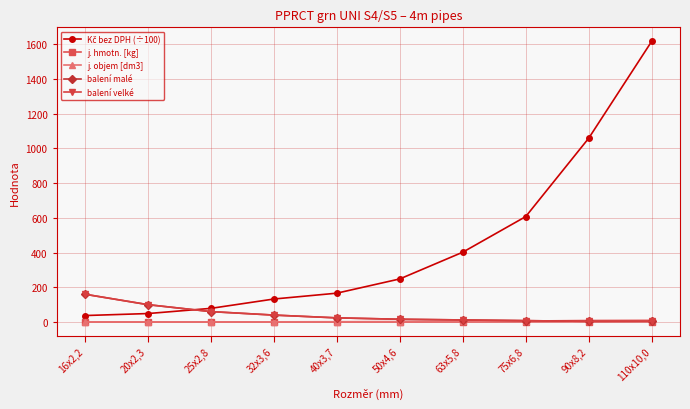

Is this an area chart (filled region under the line)?

No